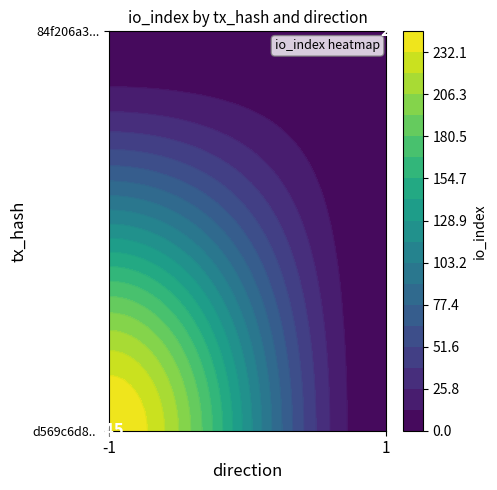

Between io_index and direction, which is larger?

io_index